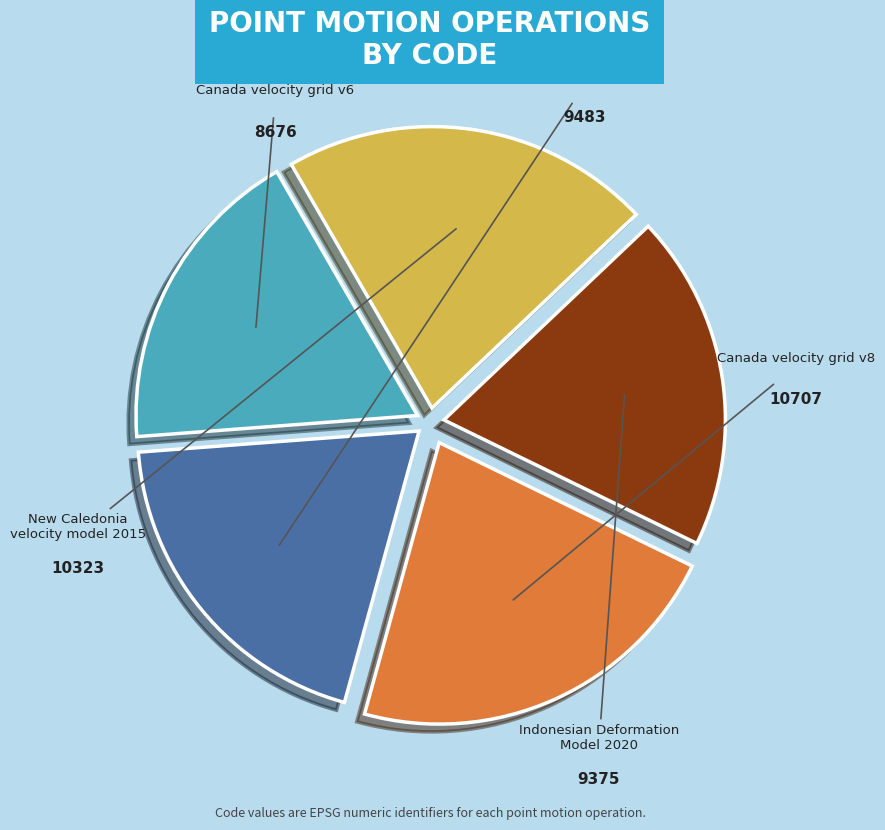

To the nearest percent, what portion does Canada velocity grid v8 represent?

22%